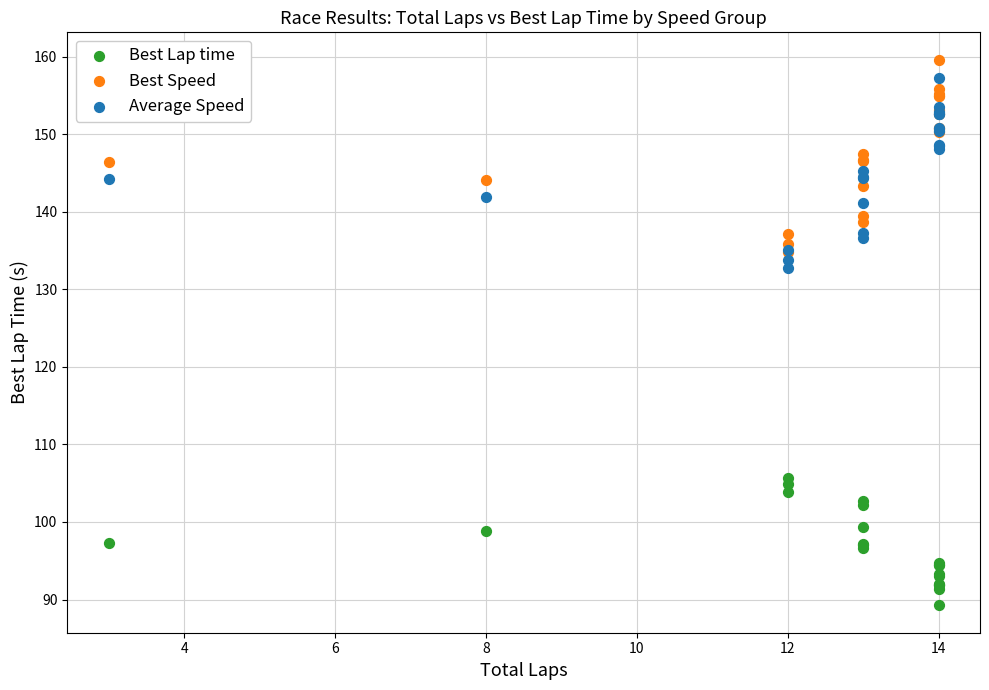

What are all the series names shown in the legend?

Best Lap time, Best Speed, Average Speed